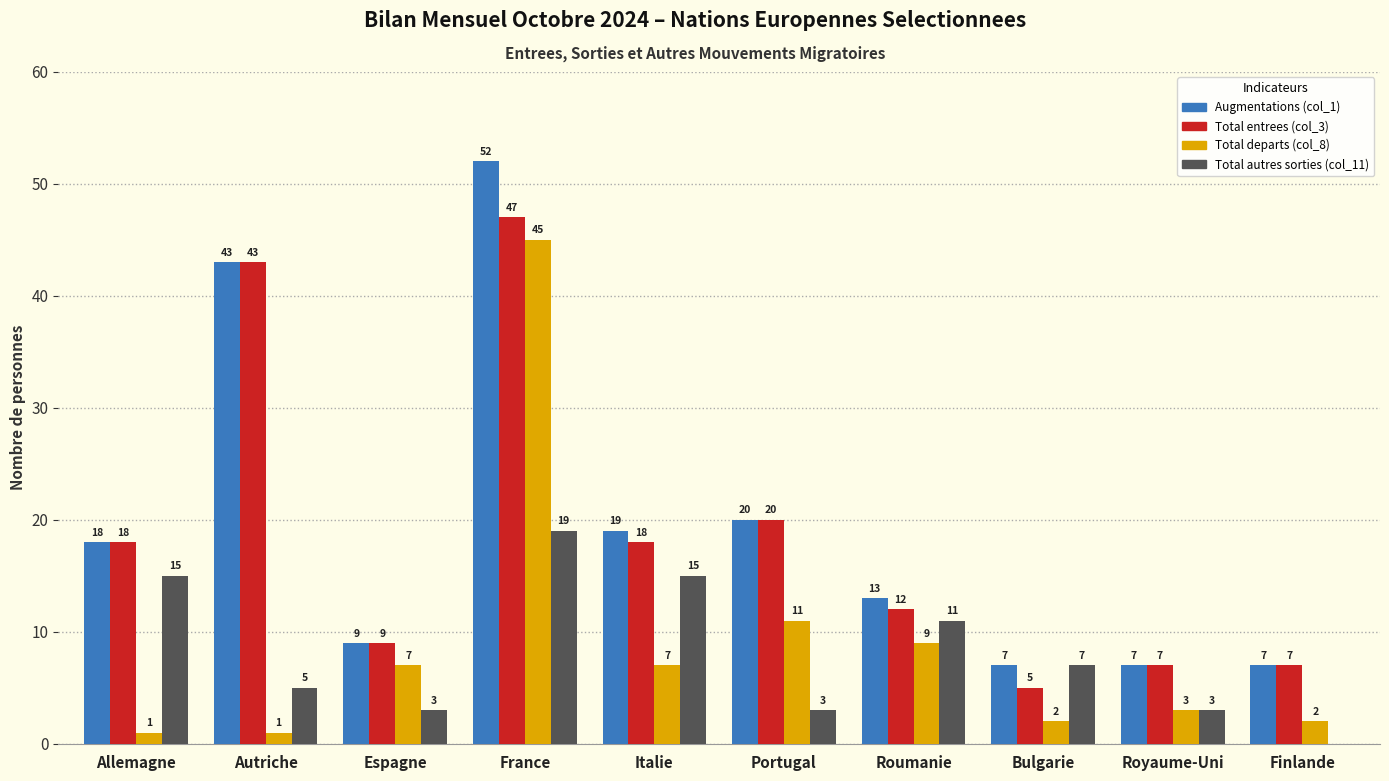

What is the total value across all series at Allemagne?

52